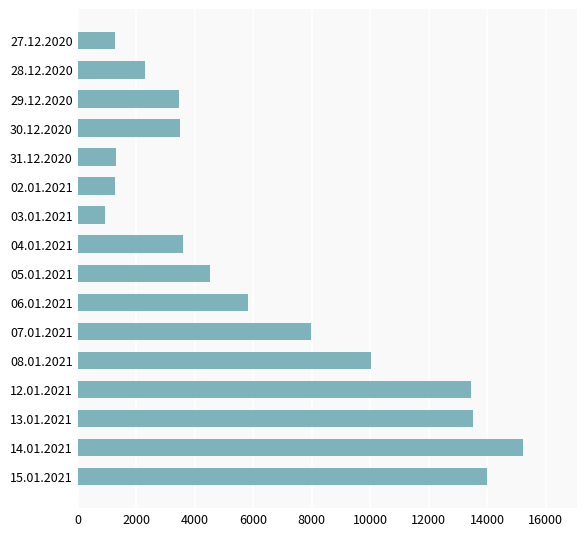

What is the difference between the second highest and minimum values?

13087